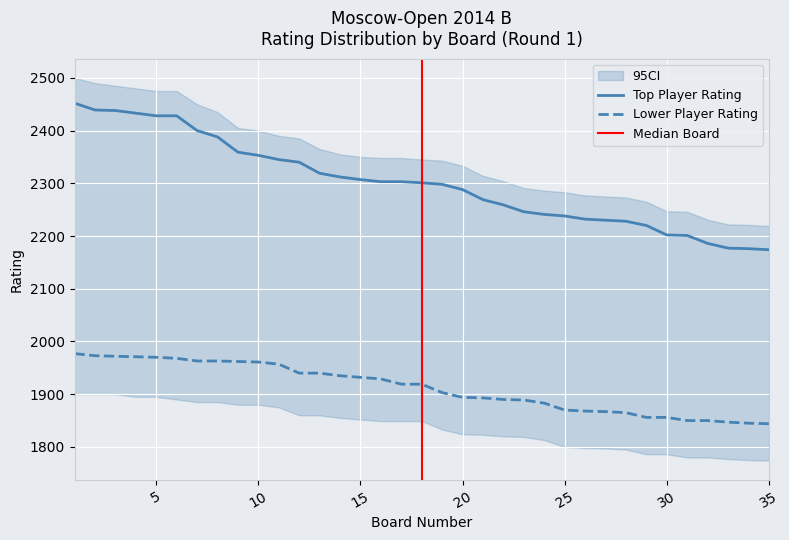

Is it true that Lower Player Rating equals 1893 at 21?

True